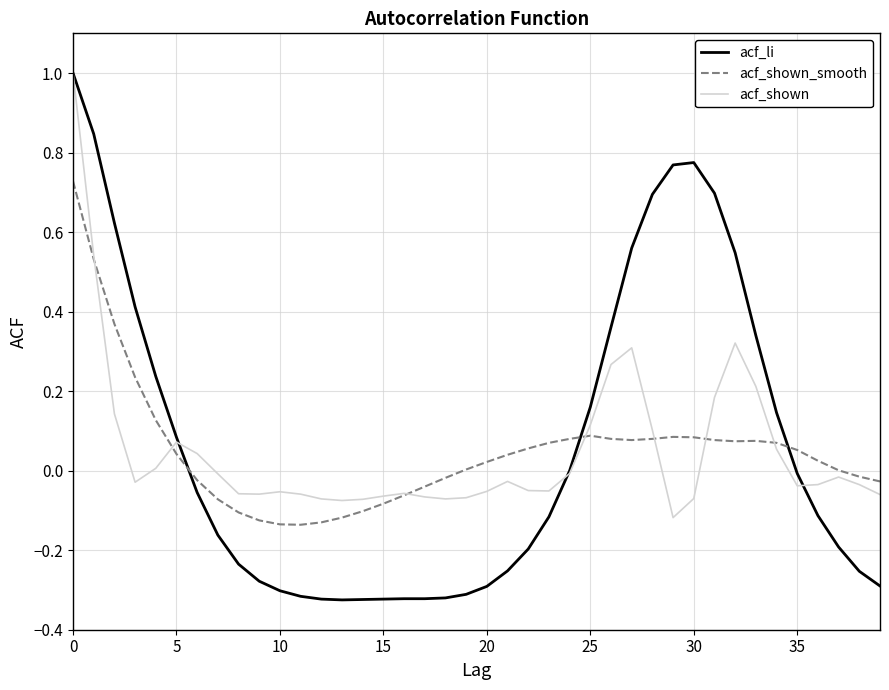

Which series ends up on top after the final intersection of acf_shown_smooth and acf_li?

acf_shown_smooth